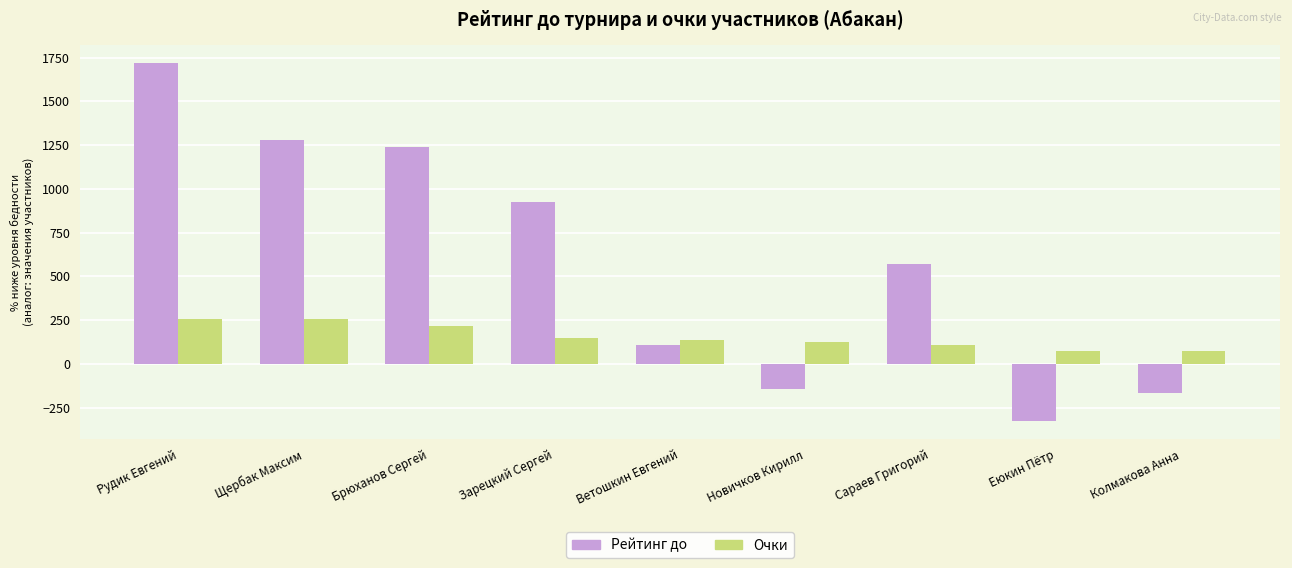

What is the value of the Очки bar at the 4th from the left?

147